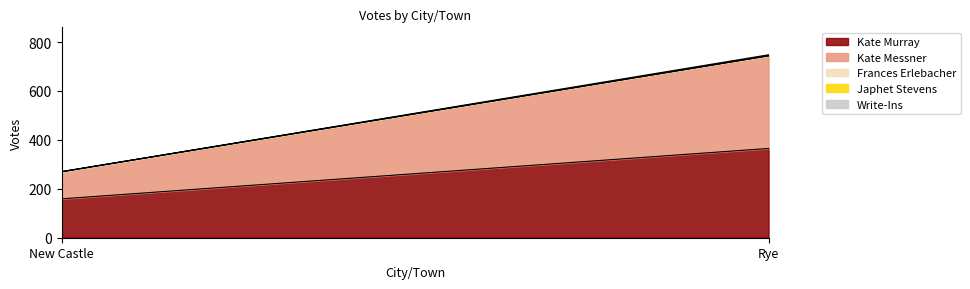

How many data points in Write-Ins are less than 4?

1